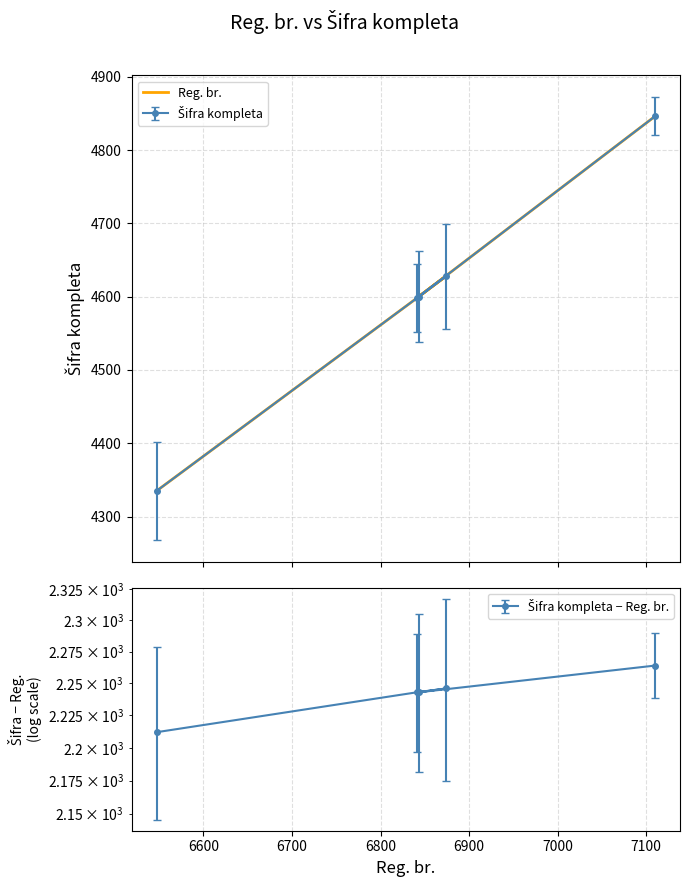

How many interior local peaks (higher than both neighbors) does the data have?

1